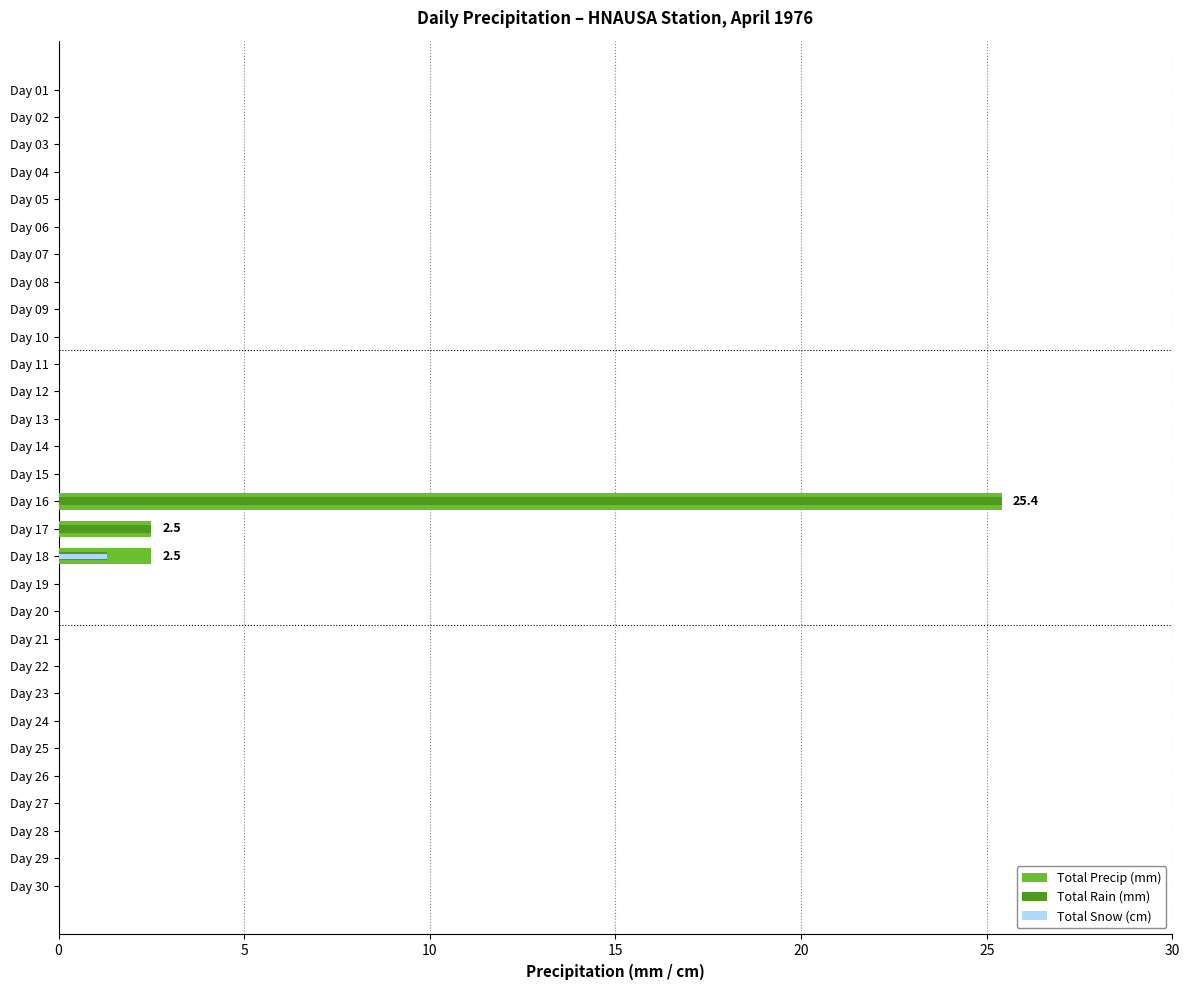

Between Day 22 and Day 04, which is larger?

Day 22